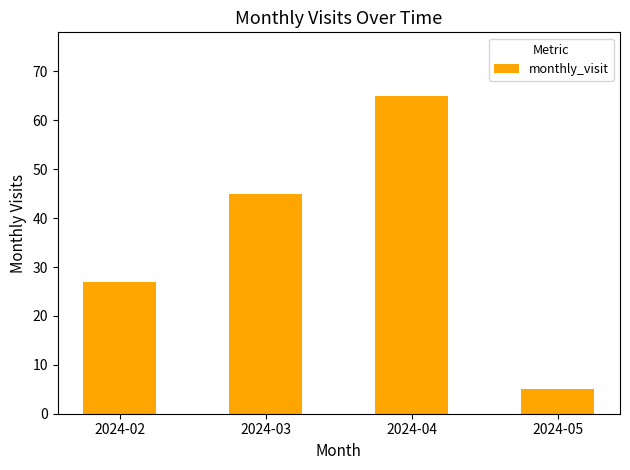

The value at 2024-04 is 41. True or false?

False